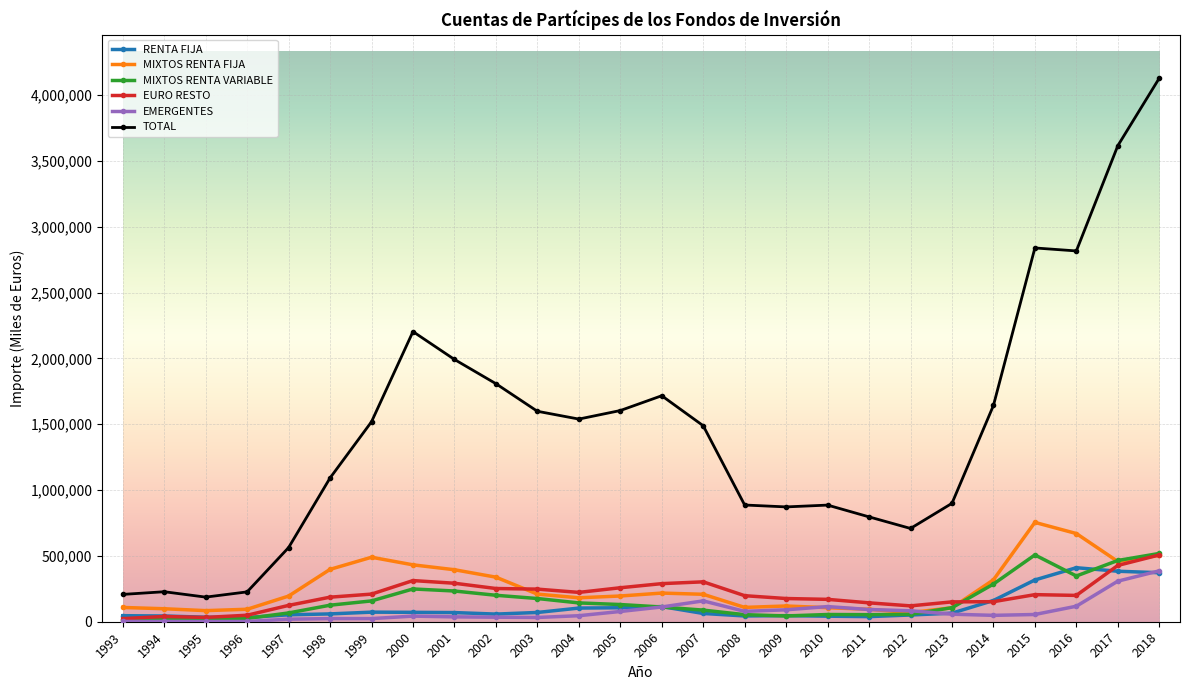

In EMERGENTES, how many points are lower than both neighbors (excluding endpoints)?

4